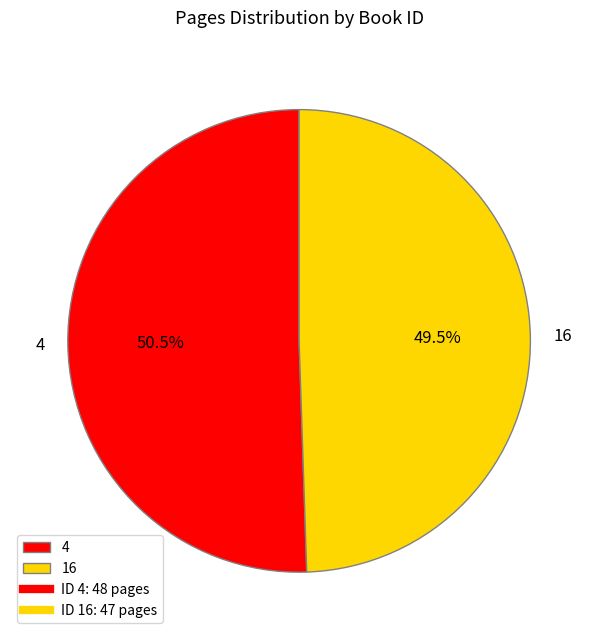

Do 4 and 16 together represent more than half of the pie?

Yes